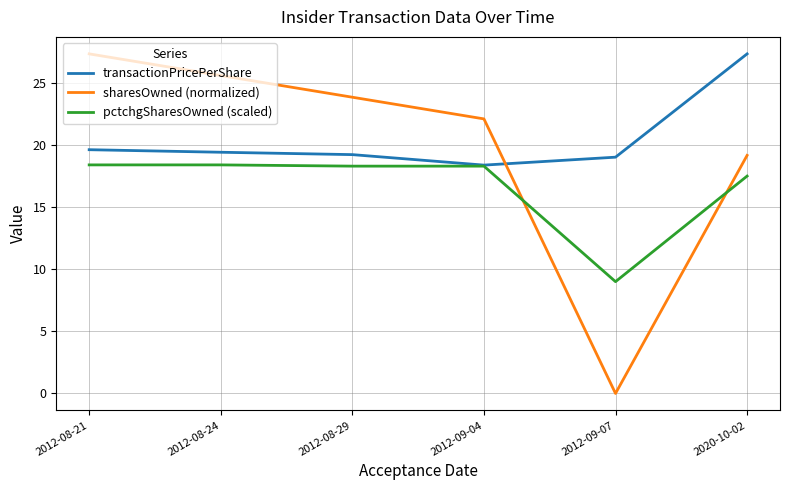

What position from the right is 2012-08-21?

6